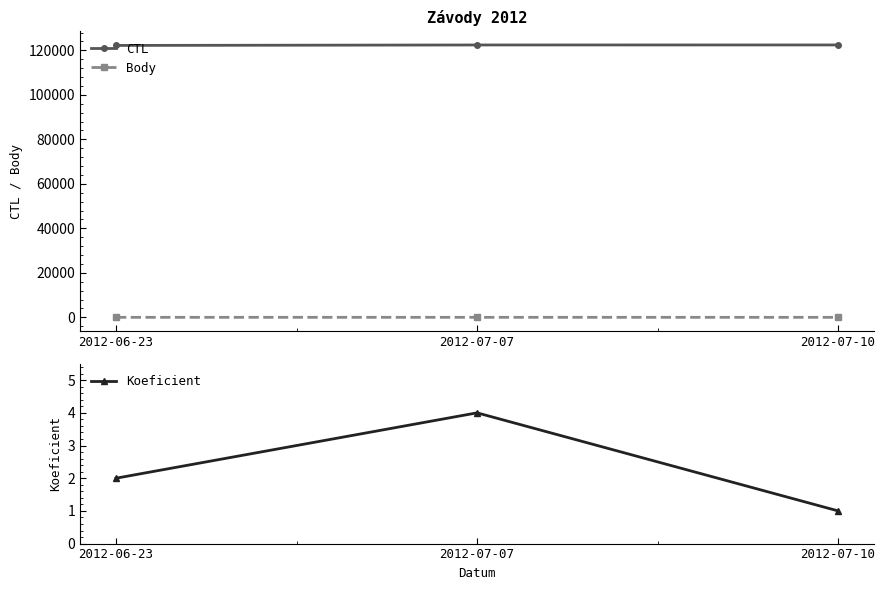

What is the approximate value of Body at 2012-07-10?

1.5